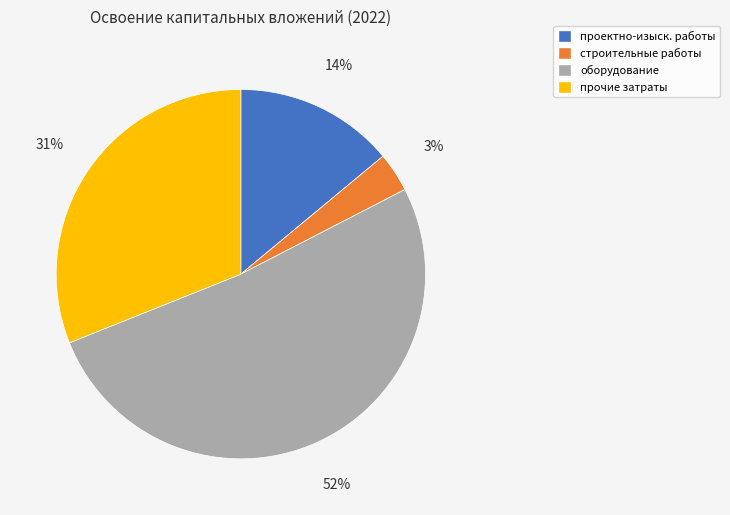

To the nearest percent, what is the average slice percentage?

25%